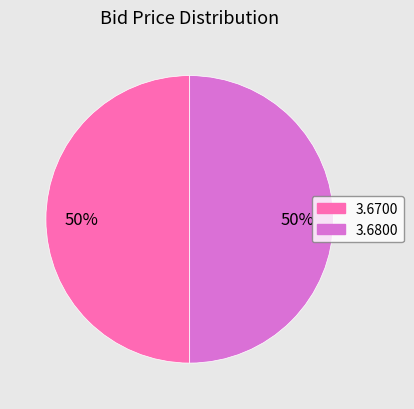

To the nearest percent, what is the average slice percentage?

50%